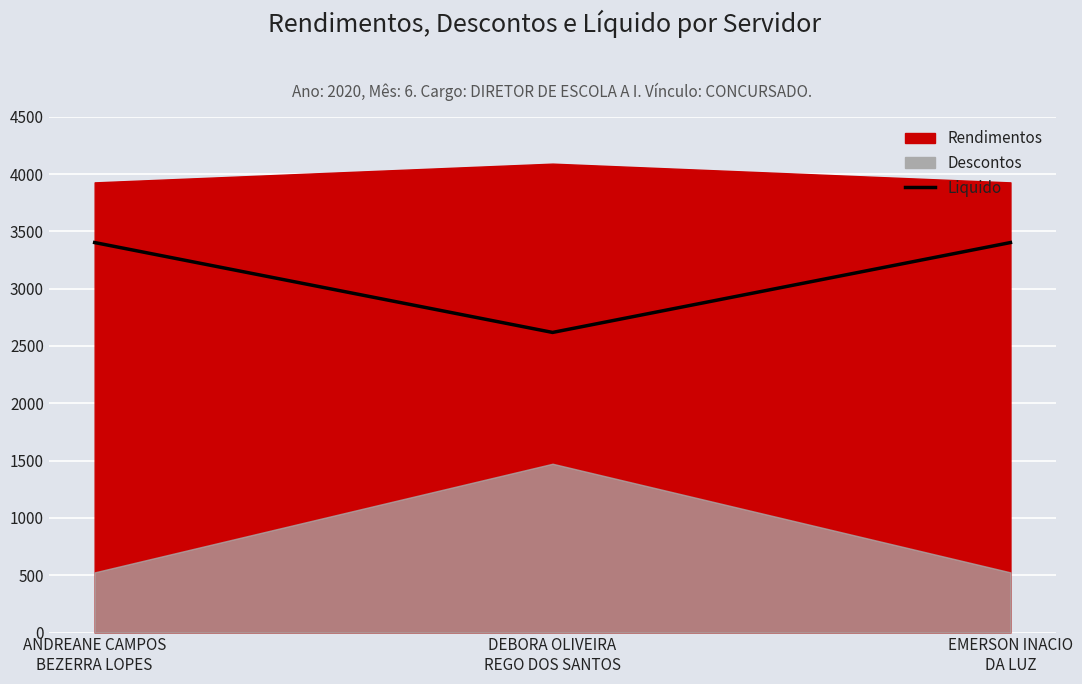

Reading left to right, extract all data points from this chart.

3402.5	2618.3	3402.5